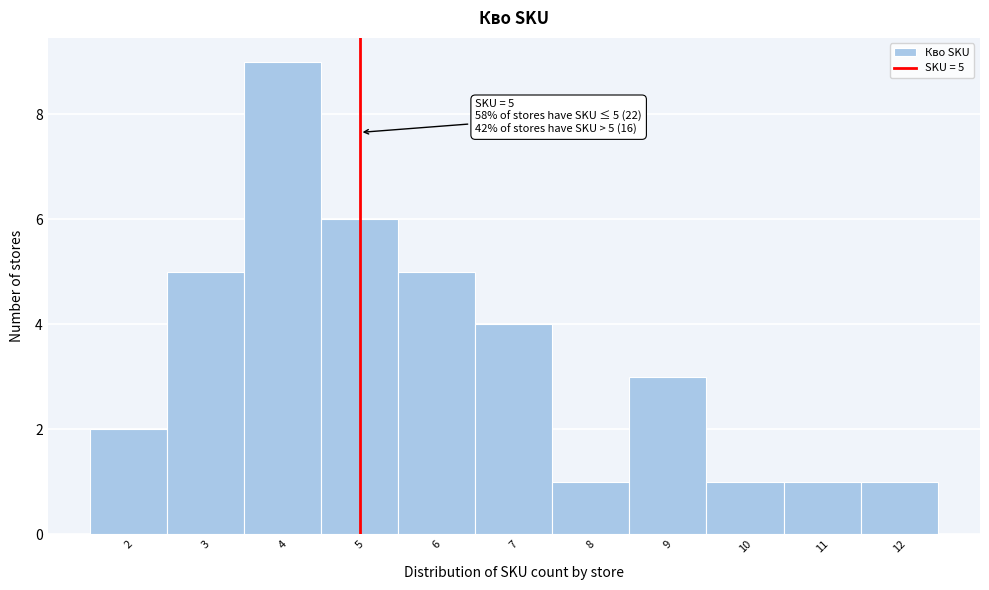

Over which range of the x-axis is the bar tallest?

3.5 to 4.5